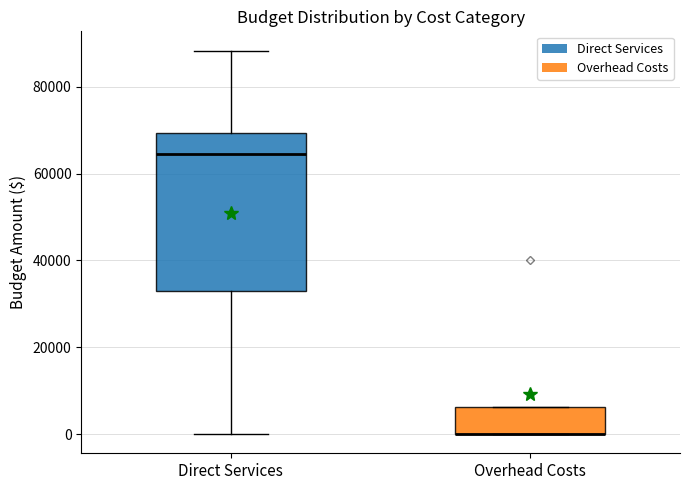

Which box is the tallest, from its lower edge to its upper edge?

Direct Services